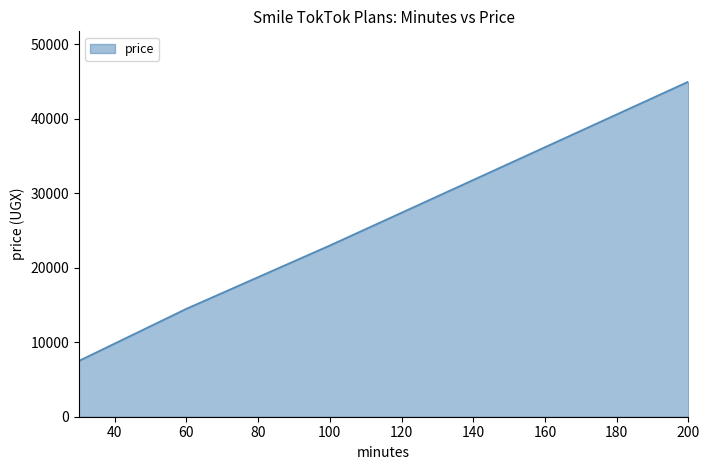

What is the smallest value displayed?

7500